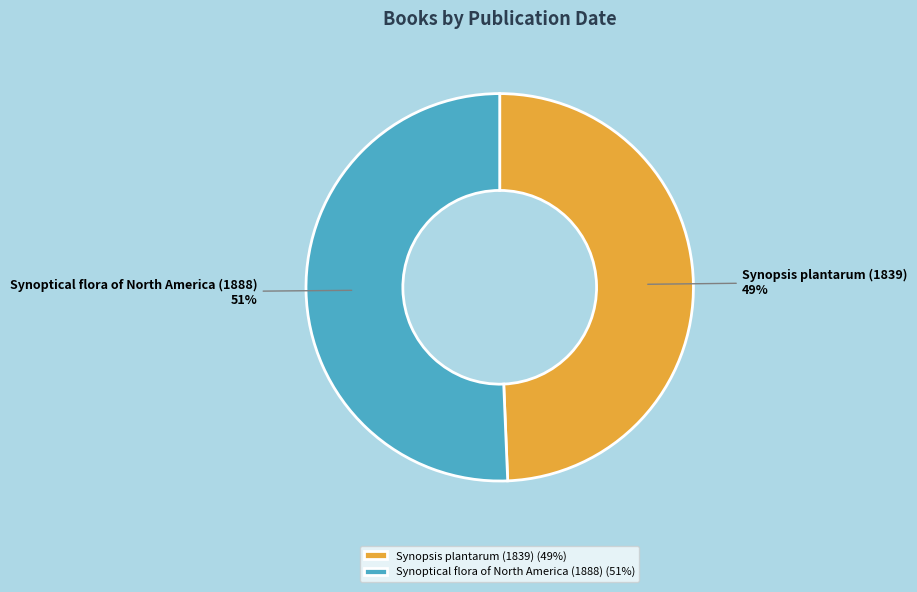

Count the number of slices in the pie.

2